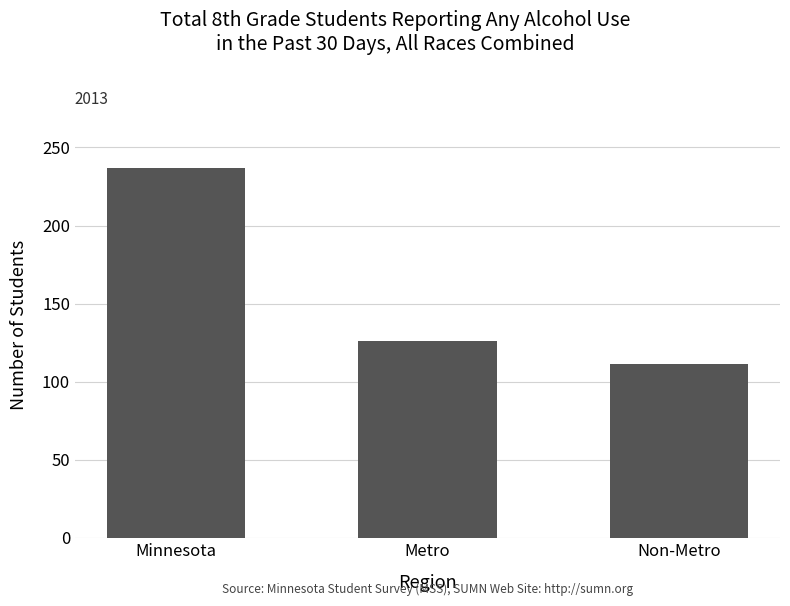

How many data points are less than 126?

1